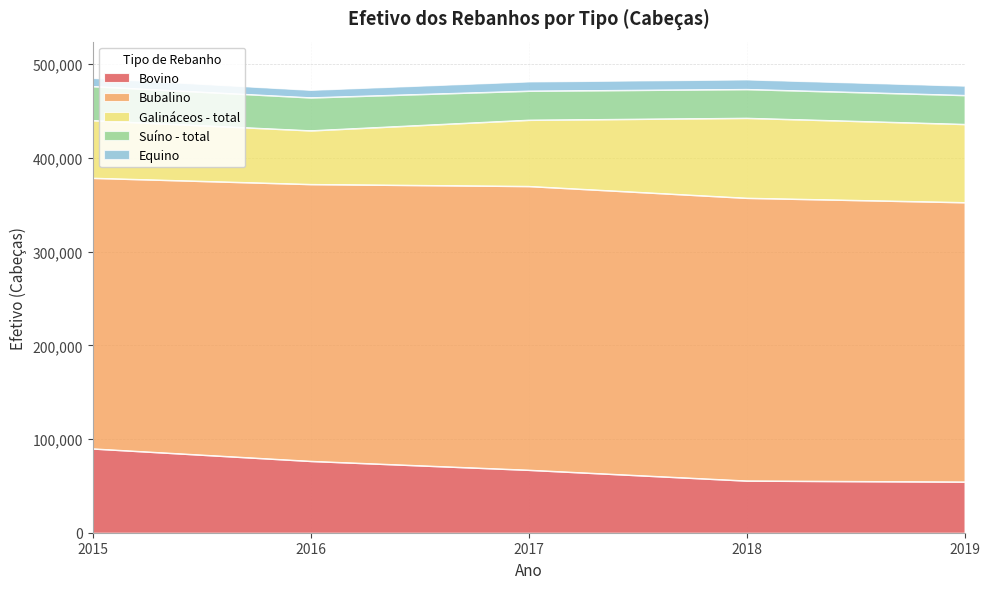

Reading right to left, list all the values displayed in this chart.

Bovino: 2019=54296	2018=55422	2017=66921	2016=76379	2015=89682
Bubalino: 2019=298175	2018=301757	2017=302834	2016=295461	2015=288822
Galináceos - total: 2019=83468	2018=85314	2017=70668	2016=57284	2015=61466
Suíno - total: 2019=30892	2018=30736	2017=31012	2016=35193	2015=36355
Equino: 2019=10179	2018=10432	2017=10068	2016=8207	2015=8948